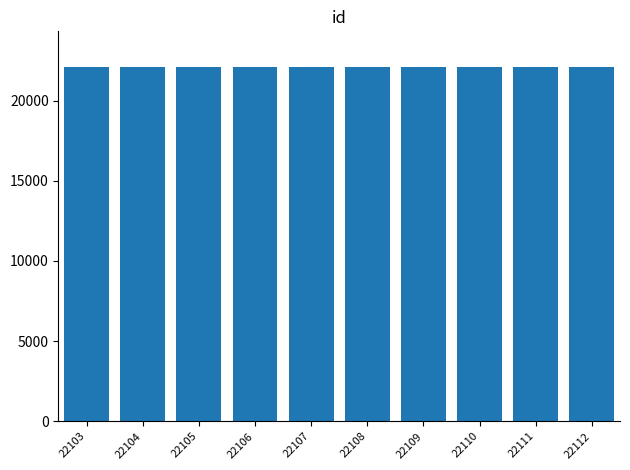

Count the values in the range 22105 to 22110.

6